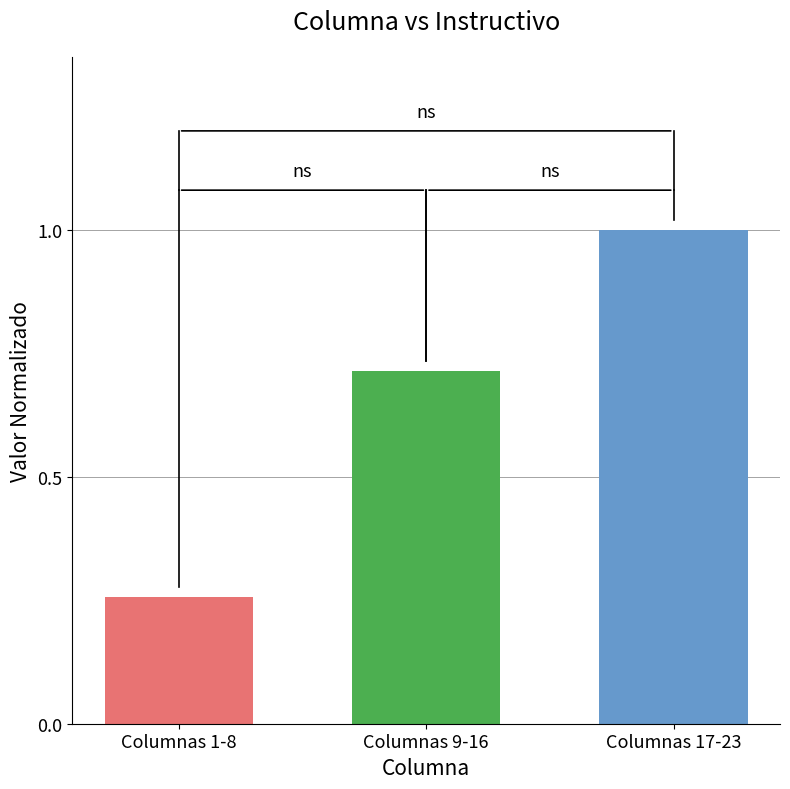

The value at Columnas 17-23 is 1.6. True or false?

False